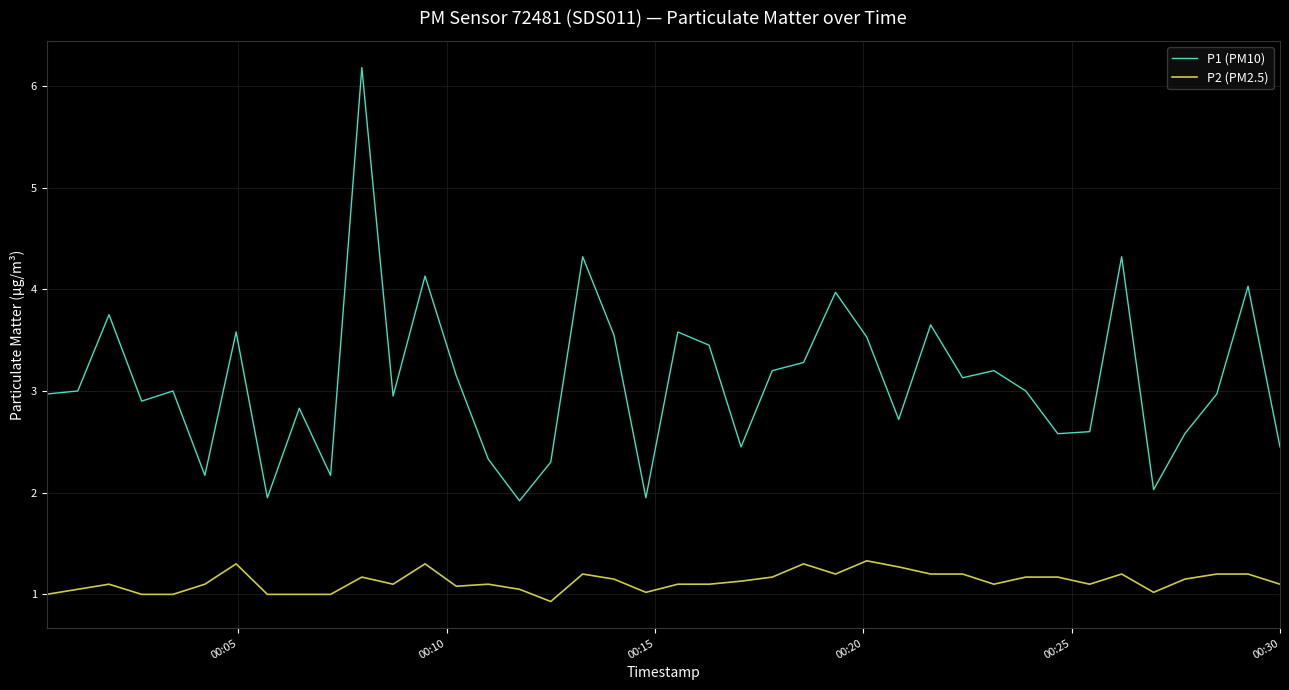

Which series has the largest range (max minus min)?

P1 (PM10)